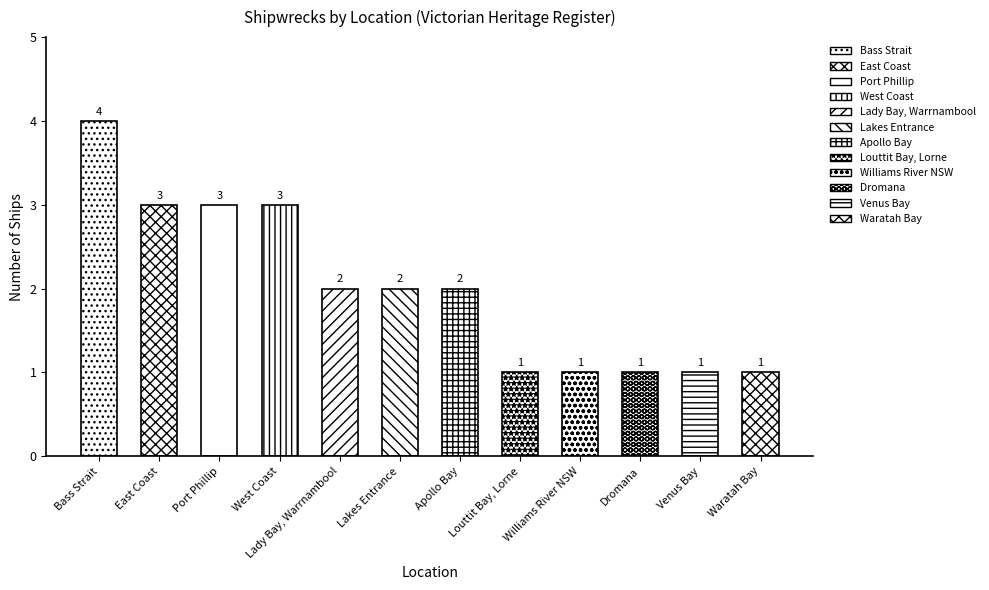

Where does the data first go above 2?

Bass Strait